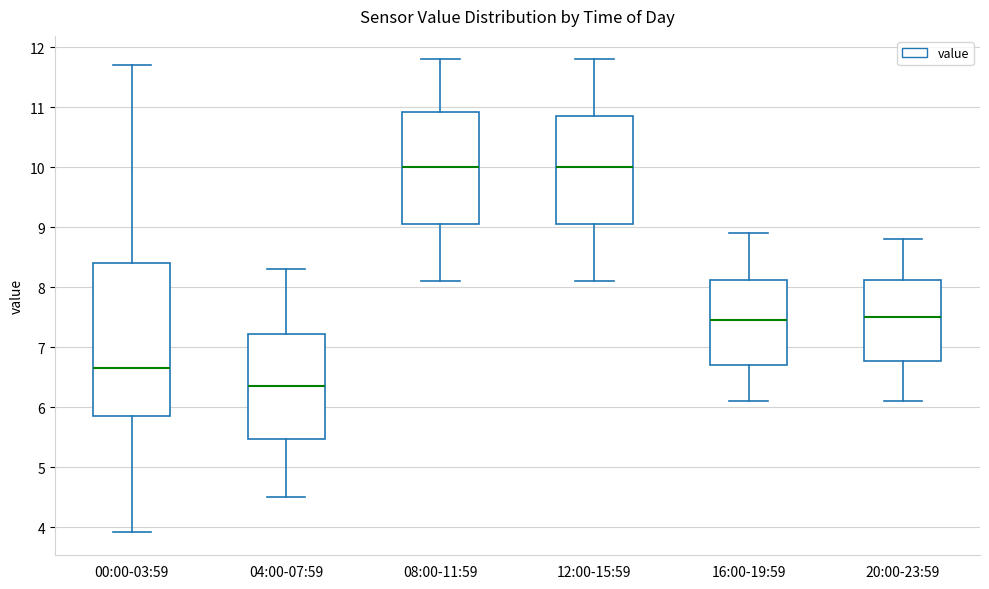

Reading left to right, transcribe this box plot: for each box, give where its median line is, the range the box spans, and where its two whiskers end, as read against the y-axis. The values are not printed on the chart, so give them approximately, as read against the axis.

00:00-03:59: median 6.7, box 5.9 to 8.4, whiskers 3.9 to 11.7
04:00-07:59: median 6.4, box 5.5 to 7.2, whiskers 4.5 to 8.3
08:00-11:59: median 10.0, box 9.1 to 10.9, whiskers 8.1 to 11.8
12:00-15:59: median 10.0, box 9.1 to 10.9, whiskers 8.1 to 11.8
16:00-19:59: median 7.5, box 6.7 to 8.1, whiskers 6.1 to 8.9
20:00-23:59: median 7.5, box 6.8 to 8.1, whiskers 6.1 to 8.8